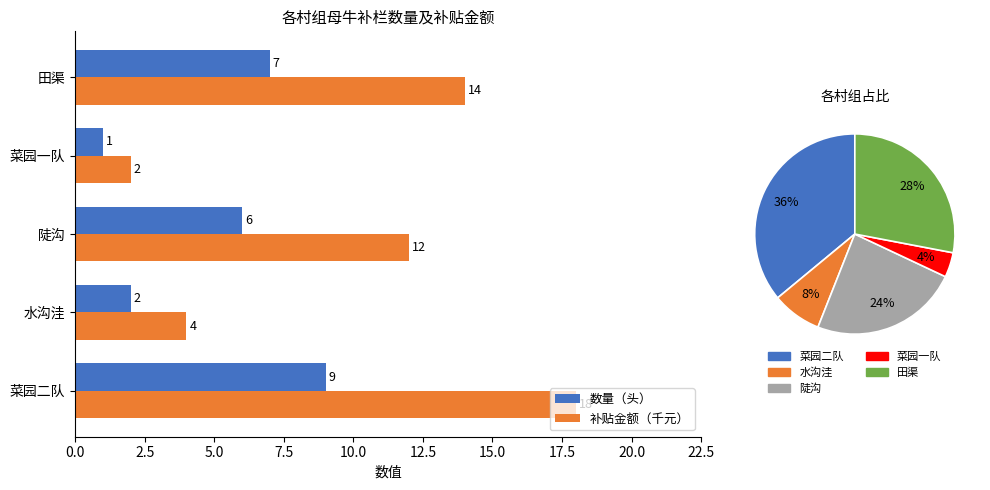

How many data points in 数量（头） are less than 6?

2